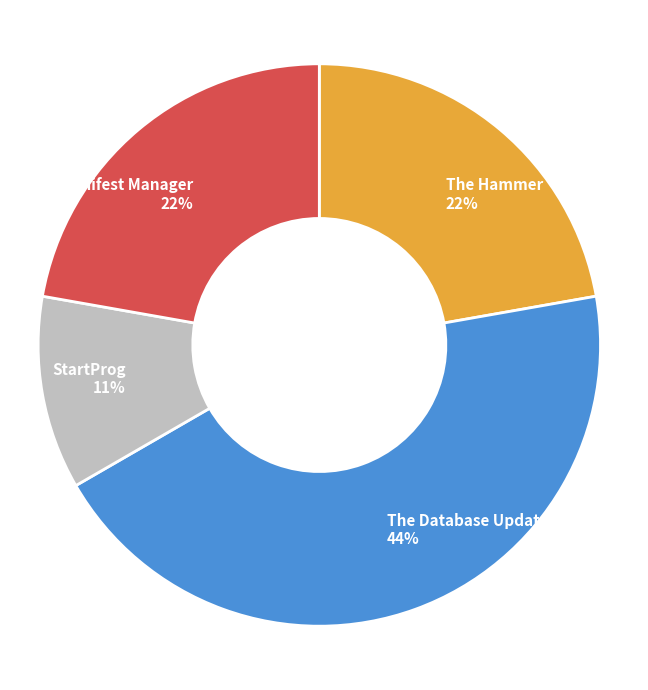

To the nearest percent, what is the average slice percentage?

25%